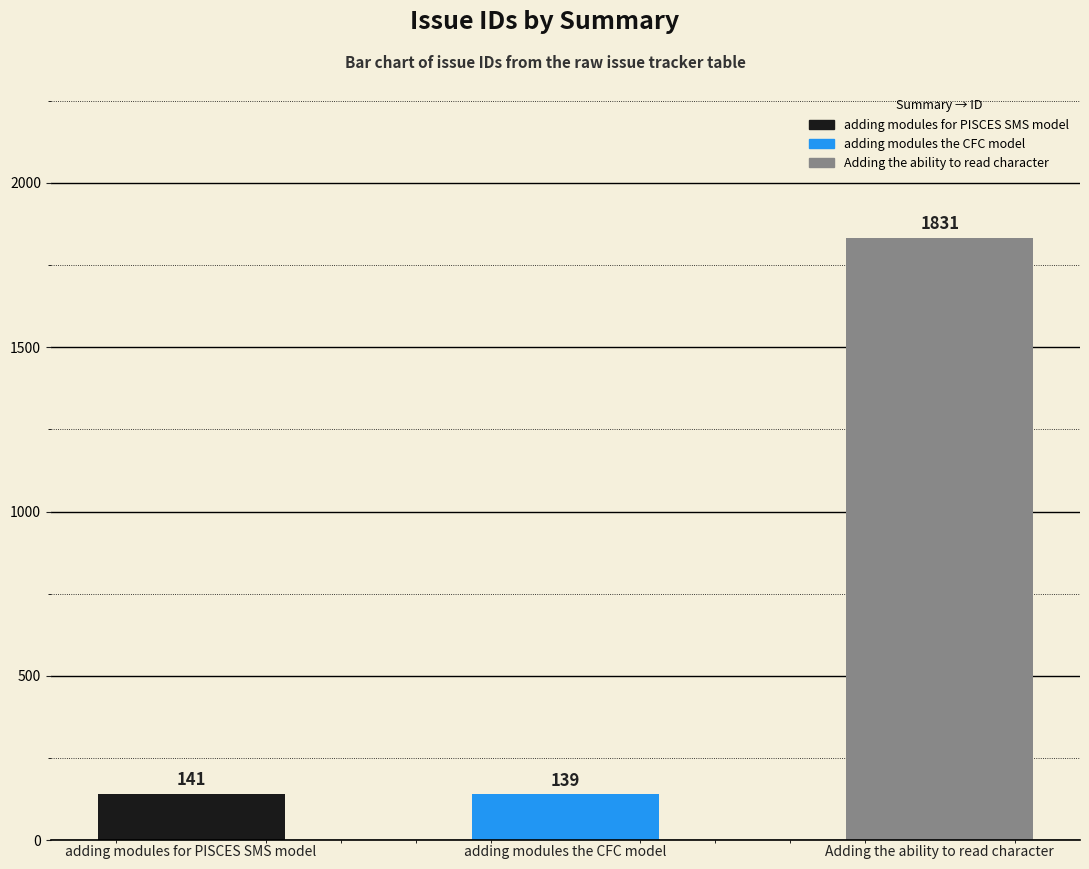

What position from the right is Adding the ability to read character?

1